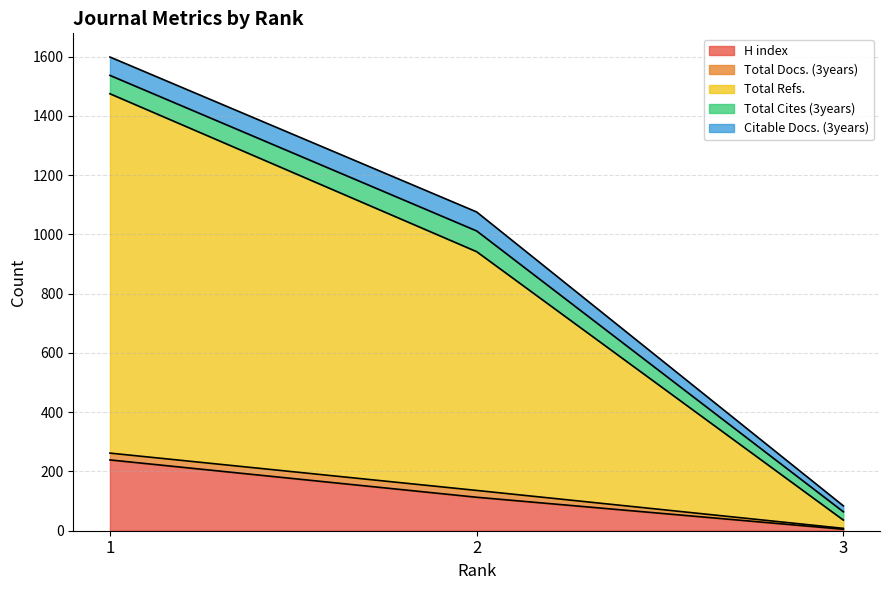

Does the chart have visible grid lines?

Yes